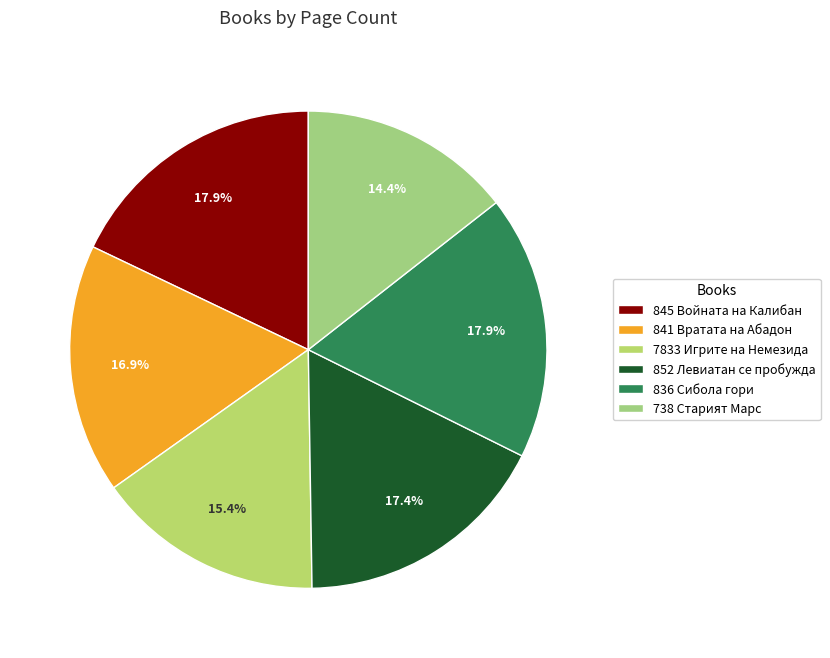

Is 841 Вратата на Абадон the majority of the pie?

No